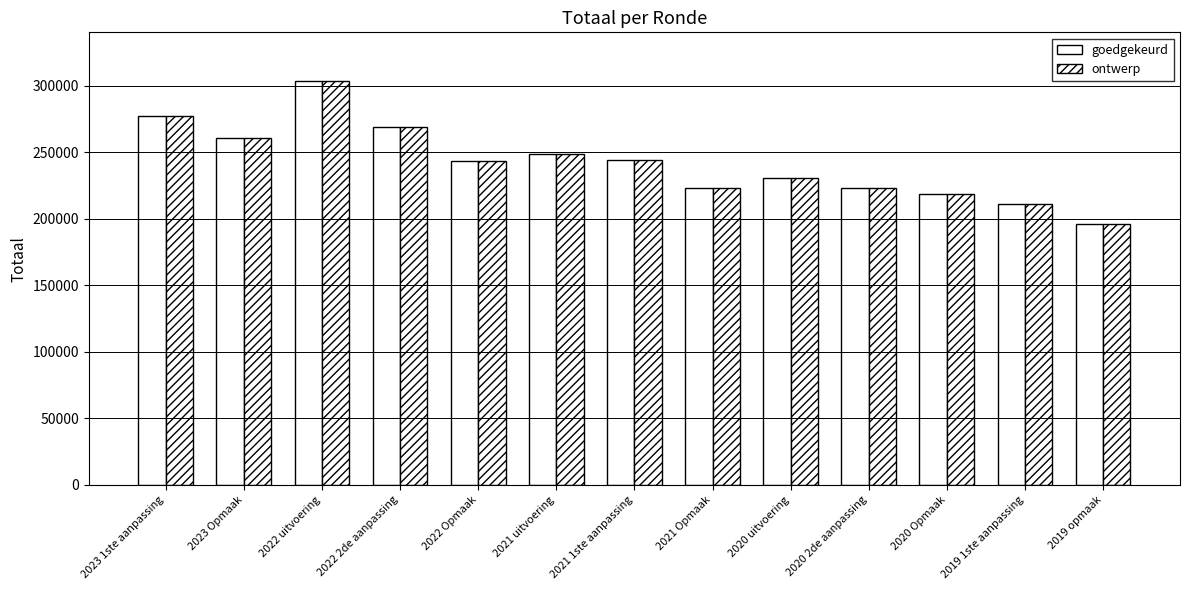

Reading left to right, list all the values displayed in this chart.

goedgekeurd: 277301	260579	303450	268515	243144	248325	243982	223271	230774	223078	218611	211334	196325
ontwerp: 277301	260579	303450	268515	243144	248325	243982	223271	230774	223078	218611	211334	196325